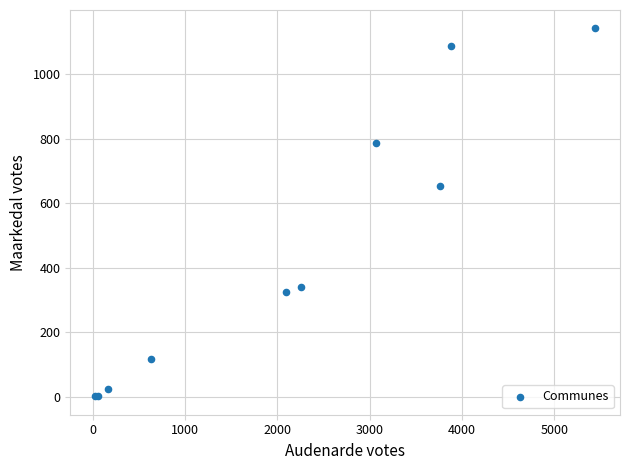

What Y value in the scatter plot is closest to 571?

652